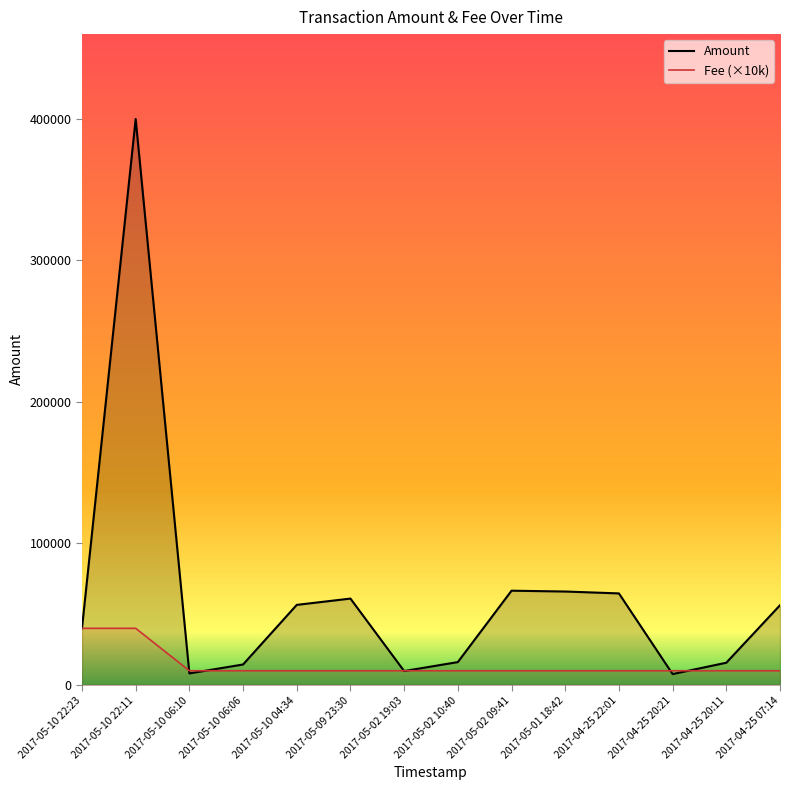

Which series has the largest total across all categories?

Amount